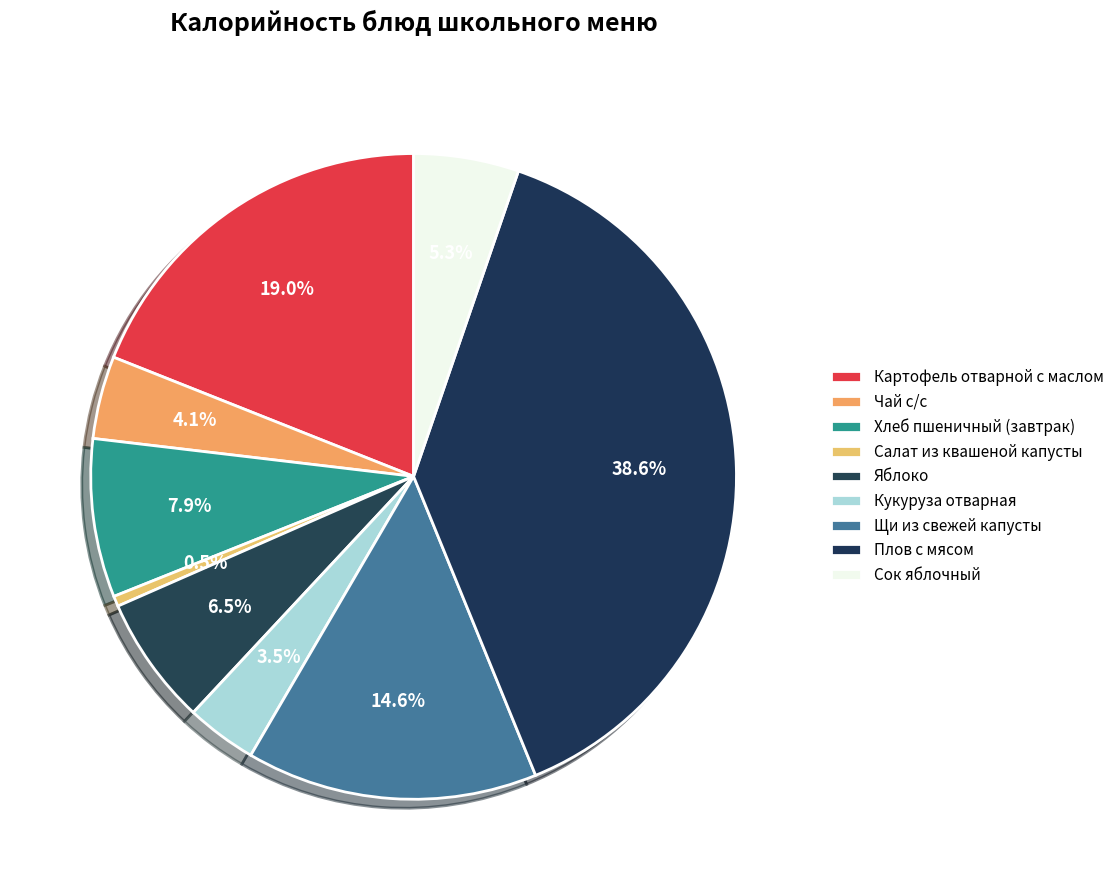

How many segments does this pie chart have?

9